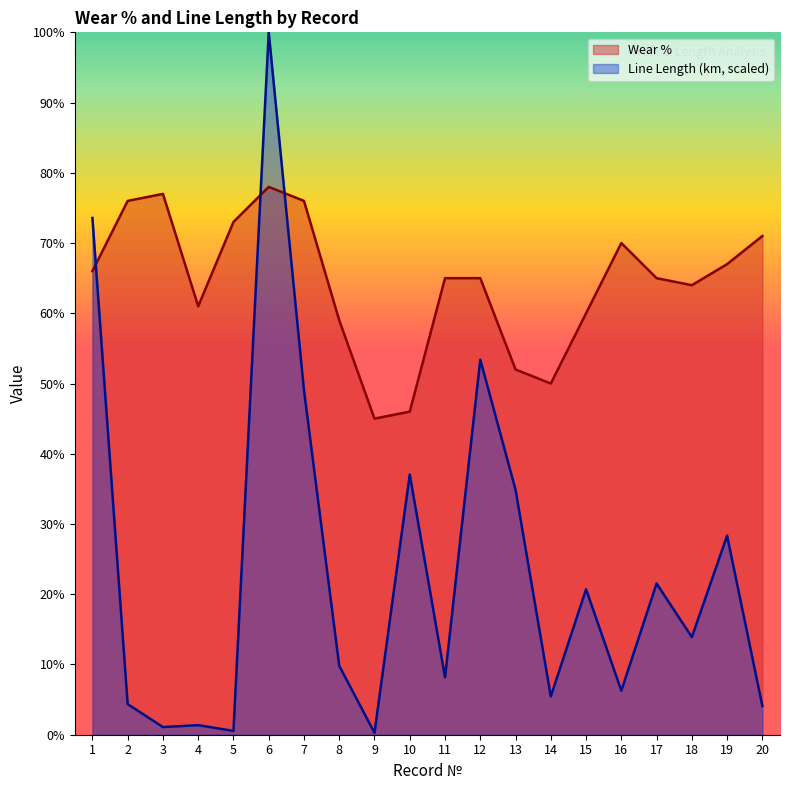

What is the sum of the Wear % values at 16 and 3?

147.0